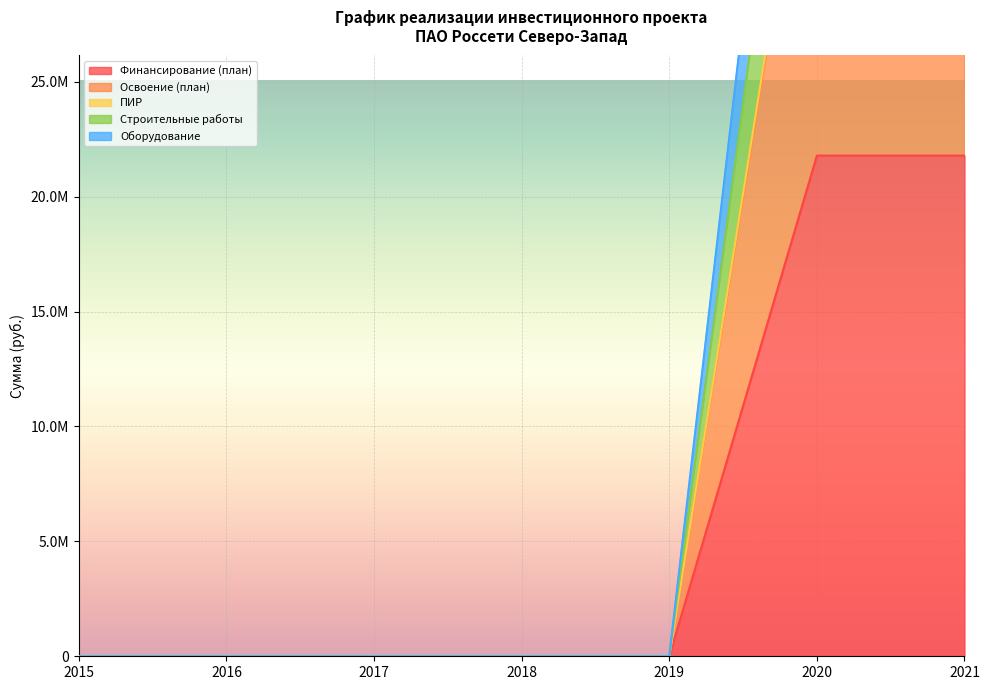

What is the sum of all Строительные работы values?

79873468